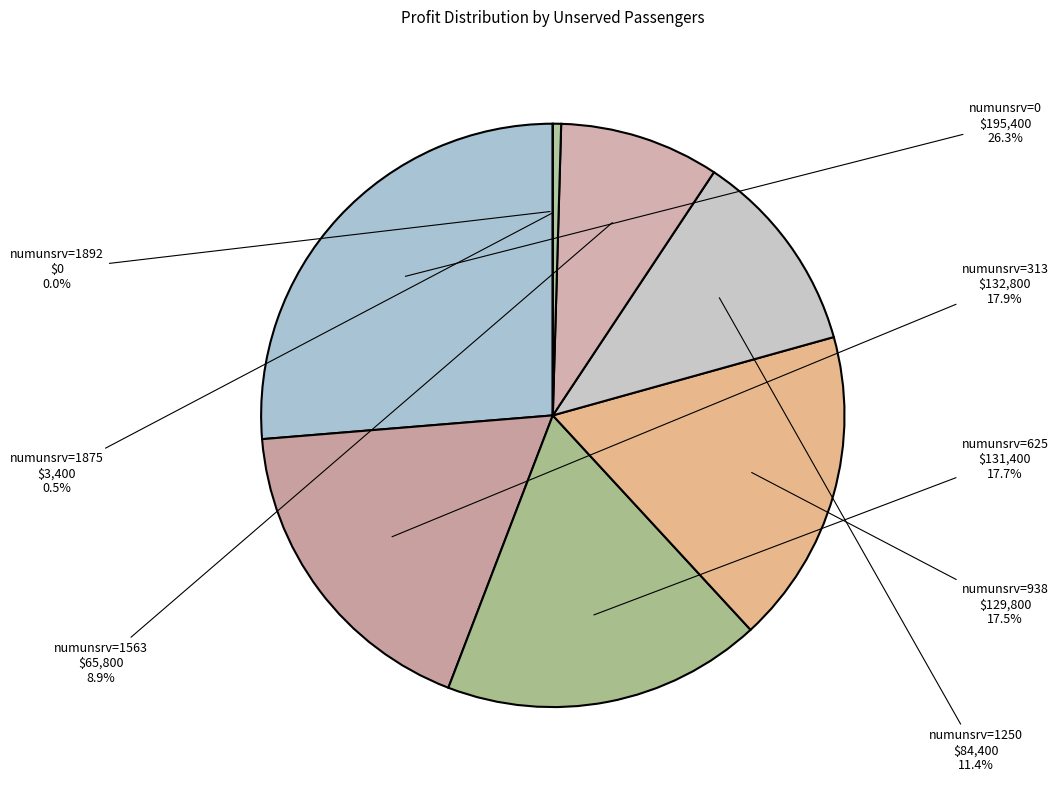

To the nearest percent, what percentage of the pie is numunsrv=1250?

11%